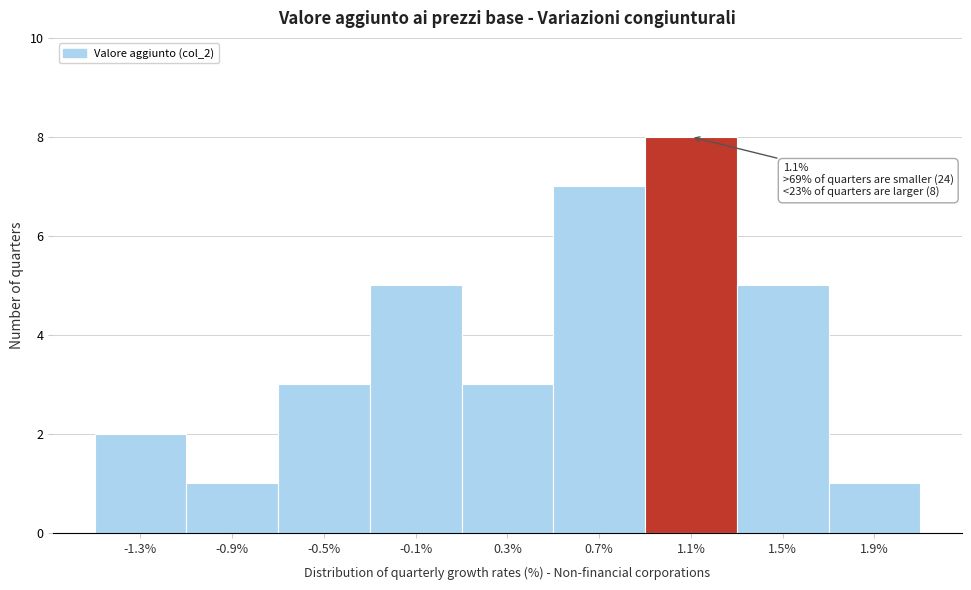

Over which range of the x-axis is the bar tallest?

0.9 to 1.3